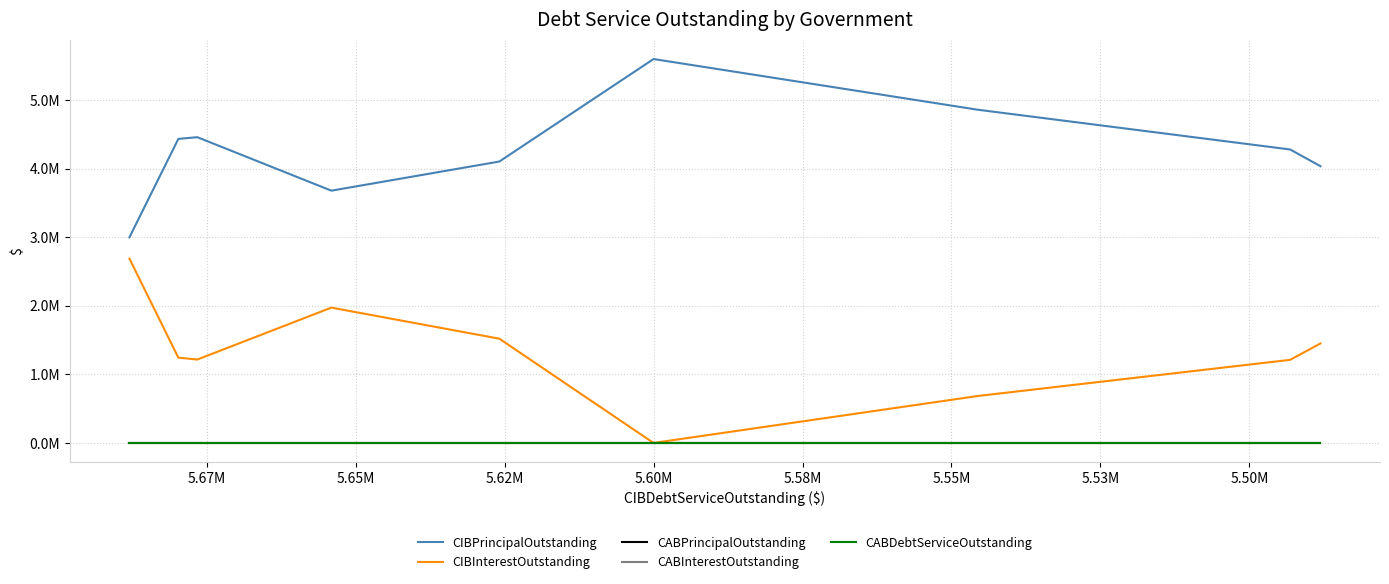

Reading right to left, list all the values displayed in this chart.

CIBPrincipalOutstanding: 4037000.0	4281000.0	4860000.0	5600000.0	4105000.0	3680000.0	4460000.0	4435000.0	3000000.0
CIBInterestOutstanding: 1451078.8	1212171.8	685531.3	0.0	1520875.2	1974065.1	1216571.3	1244750.1	2687953.8
CABPrincipalOutstanding: 0.0	0.0	0.0	0.0	0.0	0.0	0.0	0.0	0.0
CABInterestOutstanding: 0.0	0.0	0.0	0.0	0.0	0.0	0.0	0.0	0.0
CABDebtServiceOutstanding: 0.0	0.0	0.0	0.0	0.0	0.0	0.0	0.0	0.0